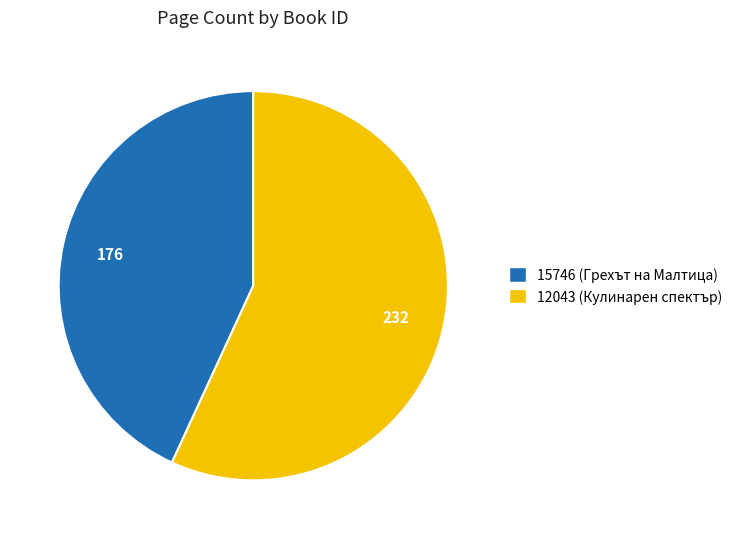

Is the sum of 12043 (Кулинарен спектър) and 15746 (Грехът на Малтица) greater than half?

Yes